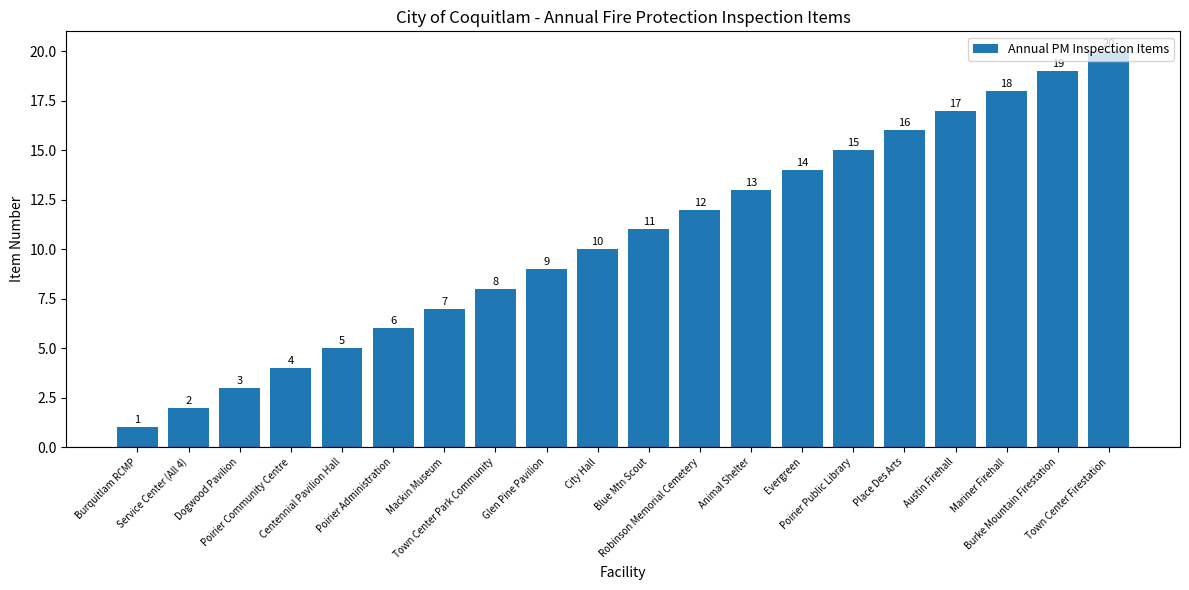

Is it true that the value at Blue Mtn Scout is 11?

True